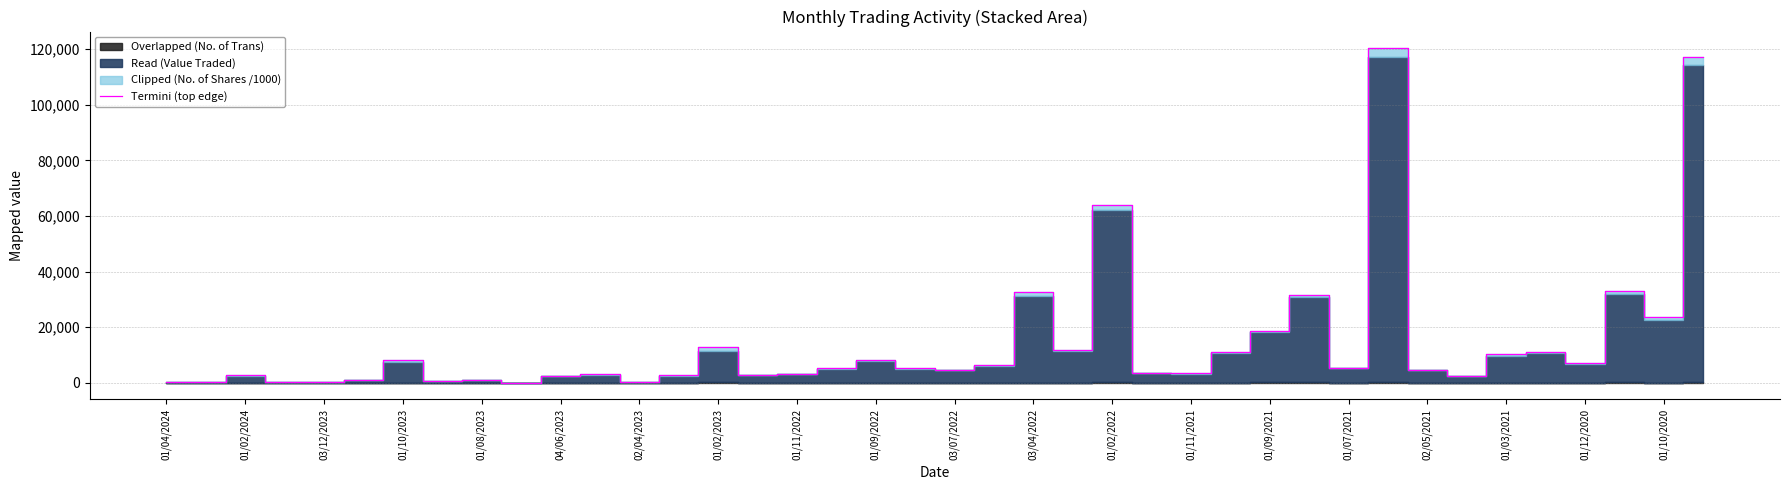

What is the sum of all values?

583126.1